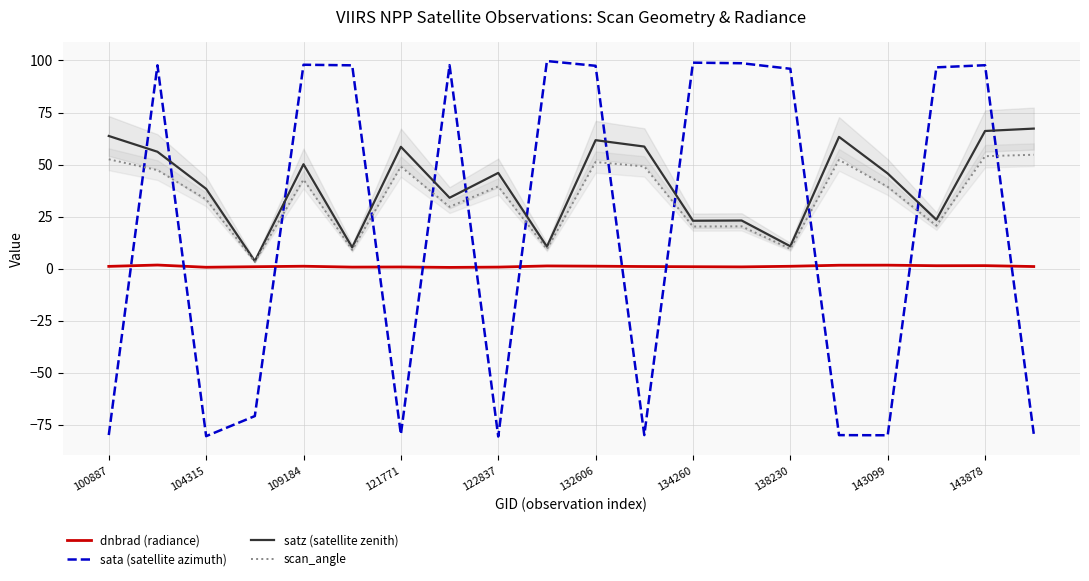

What is the approximate value of sata (satellite azimuth) at 134260?

98.9